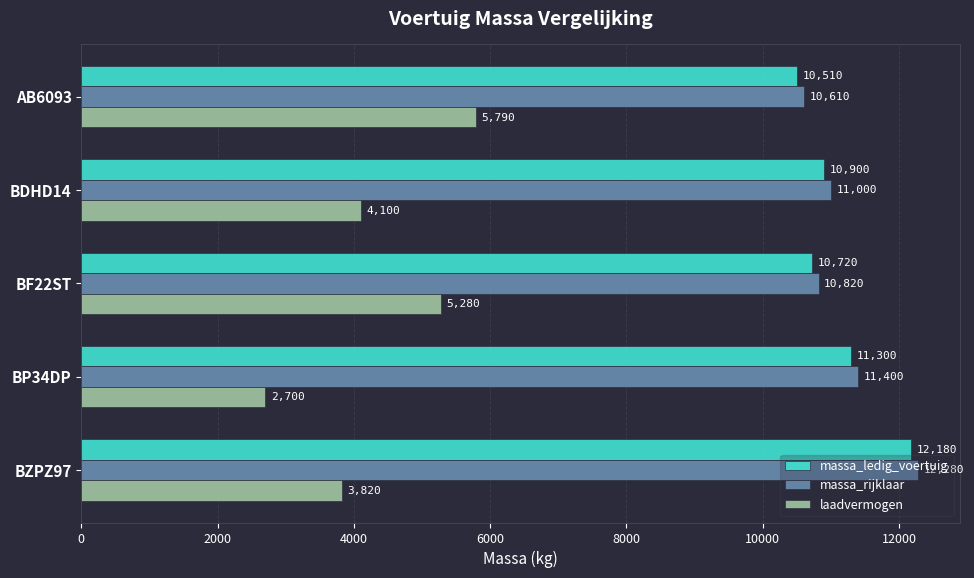

What is the minimum value shown in the chart?

2700